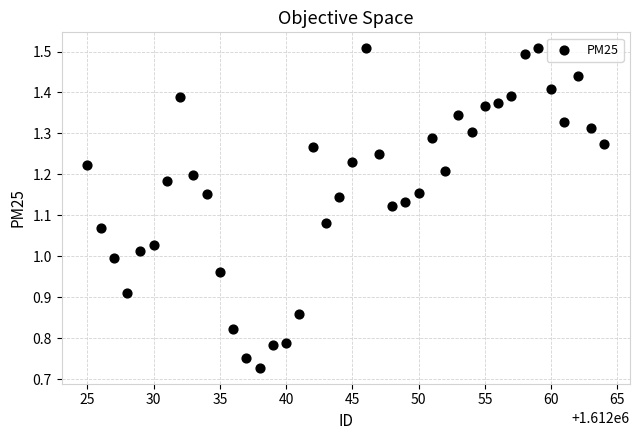

What is the range of X values (max minus min)?

39.0